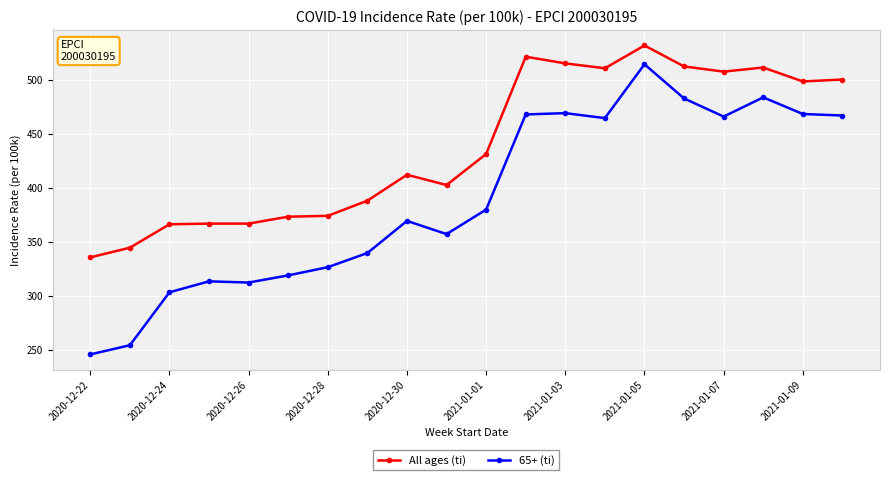

True or false: 65+ (ti) and All ages (ti) intersect in this chart.

False